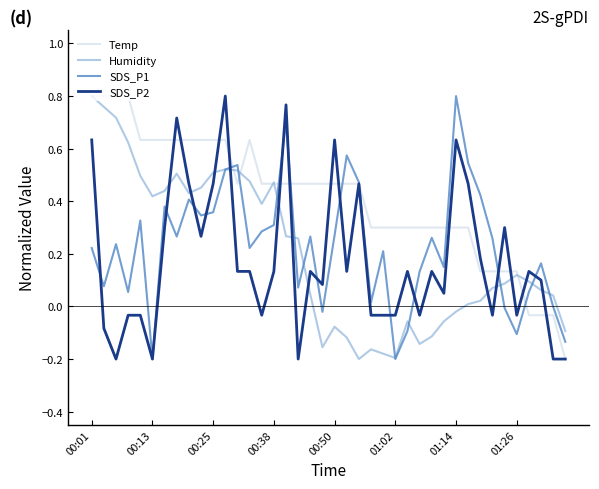

Which series has the largest total across all categories?

Temp